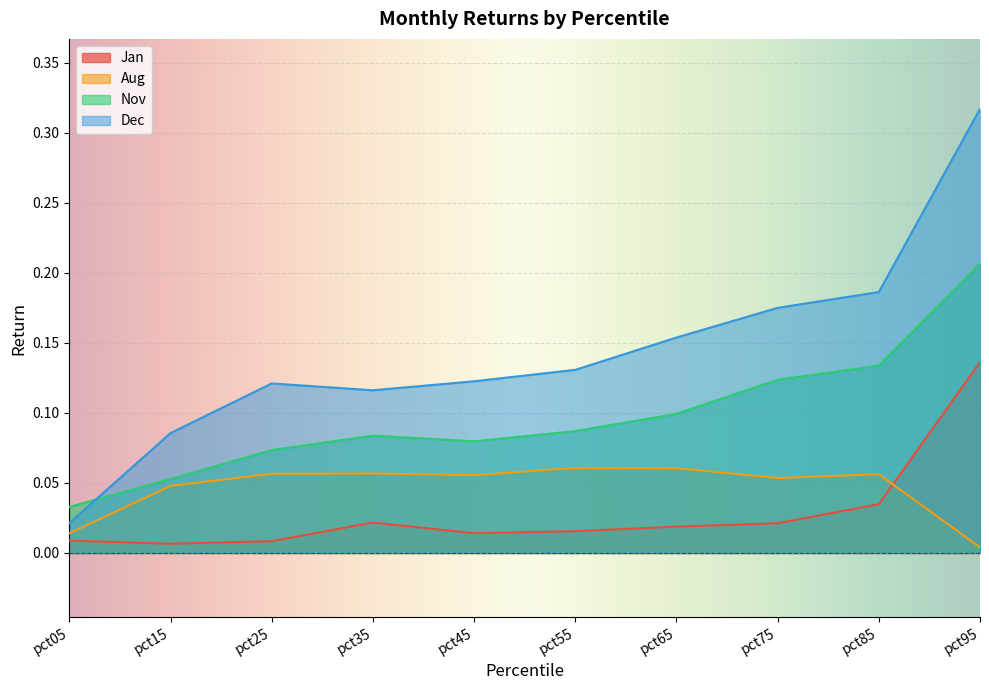

Which series changed the most between pct55 and pct95?

Dec